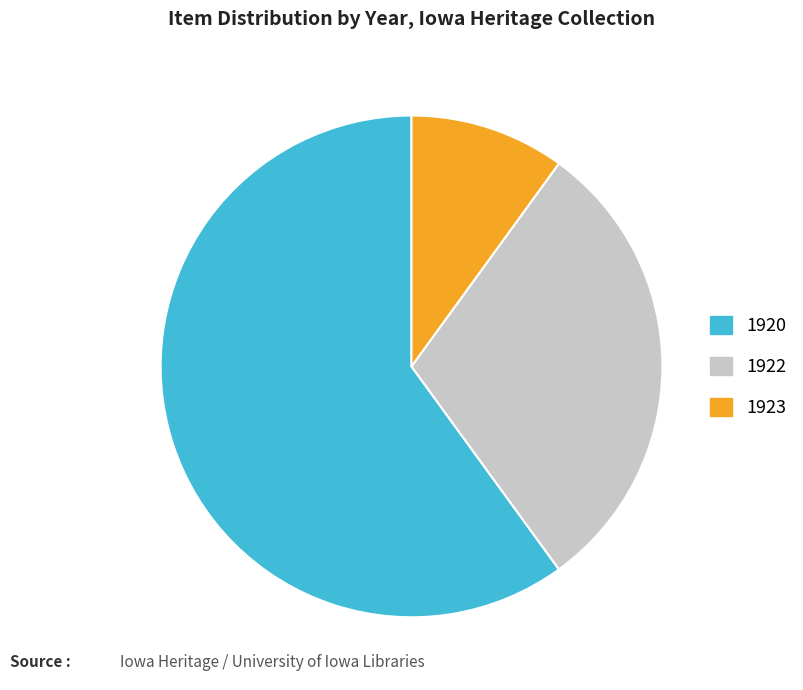

Rank the categories by value from lowest to highest.

1923, 1922, 1920